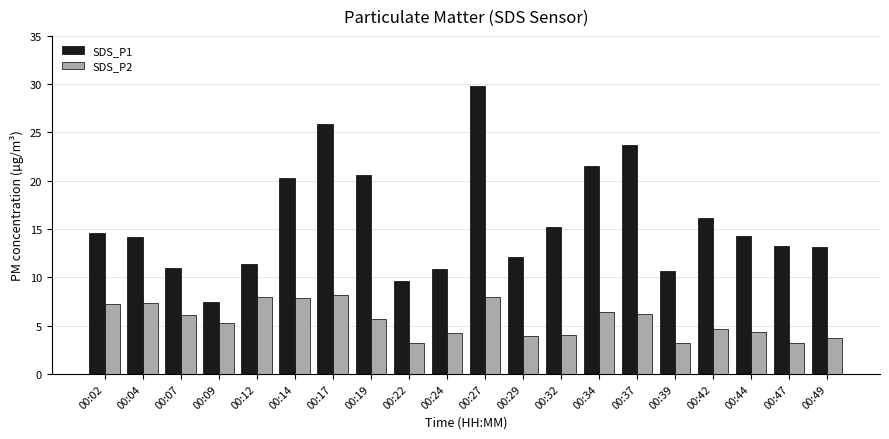

At which category is the sum across all series the highest?

00:27